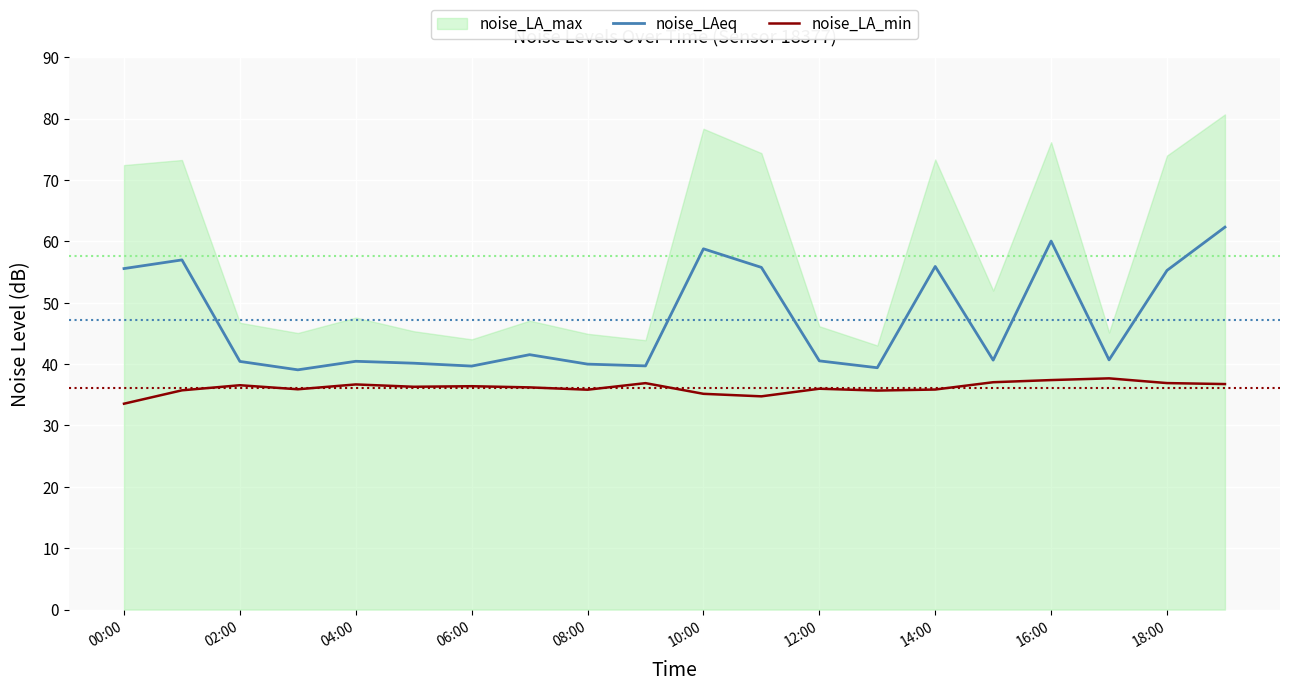

What is the label of the 14th point from the left?

13